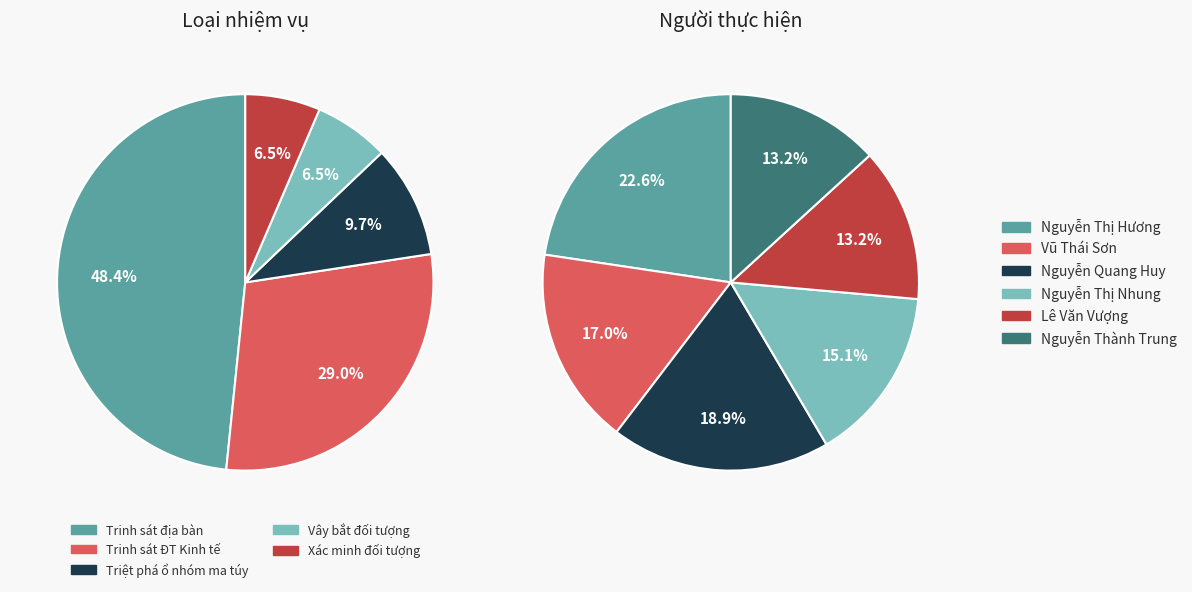

To the nearest percent, what is the difference between the Xác minh đối tượng and Trinh sát địa bàn slice percentages?

42%